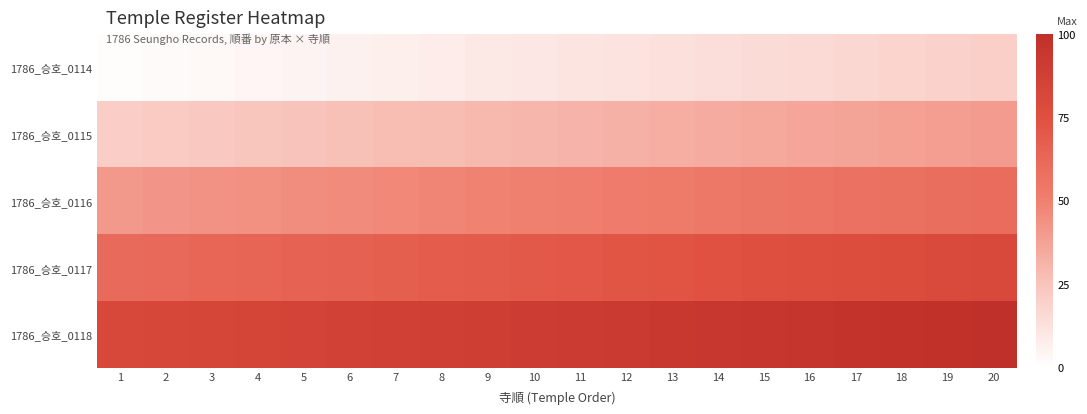

Reading left to right, extract all data points from this chart.

1786_승호_0114: 1=1	2=2	3=3	4=4	5=5	6=6	7=7	8=8	9=9	10=10	11=11	12=12	13=13	14=14	15=15	16=16	17=17	18=18	19=19	20=20
1786_승호_0115: 1=21	2=22	3=23	4=24	5=25	6=26	7=27	8=28	9=29	10=30	11=31	12=32	13=33	14=34	15=35	16=36	17=37	18=38	19=39	20=40
1786_승호_0116: 1=41	2=42	3=43	4=44	5=45	6=46	7=47	8=48	9=49	10=50	11=51	12=52	13=53	14=54	15=55	16=56	17=57	18=58	19=59	20=60
1786_승호_0117: 1=61	2=62	3=63	4=64	5=65	6=66	7=67	8=68	9=69	10=70	11=71	12=72	13=73	14=74	15=75	16=76	17=77	18=78	19=79	20=80
1786_승호_0118: 1=81	2=82	3=83	4=84	5=85	6=86	7=87	8=88	9=89	10=90	11=91	12=92	13=93	14=94	15=95	16=96	17=97	18=98	19=99	20=100